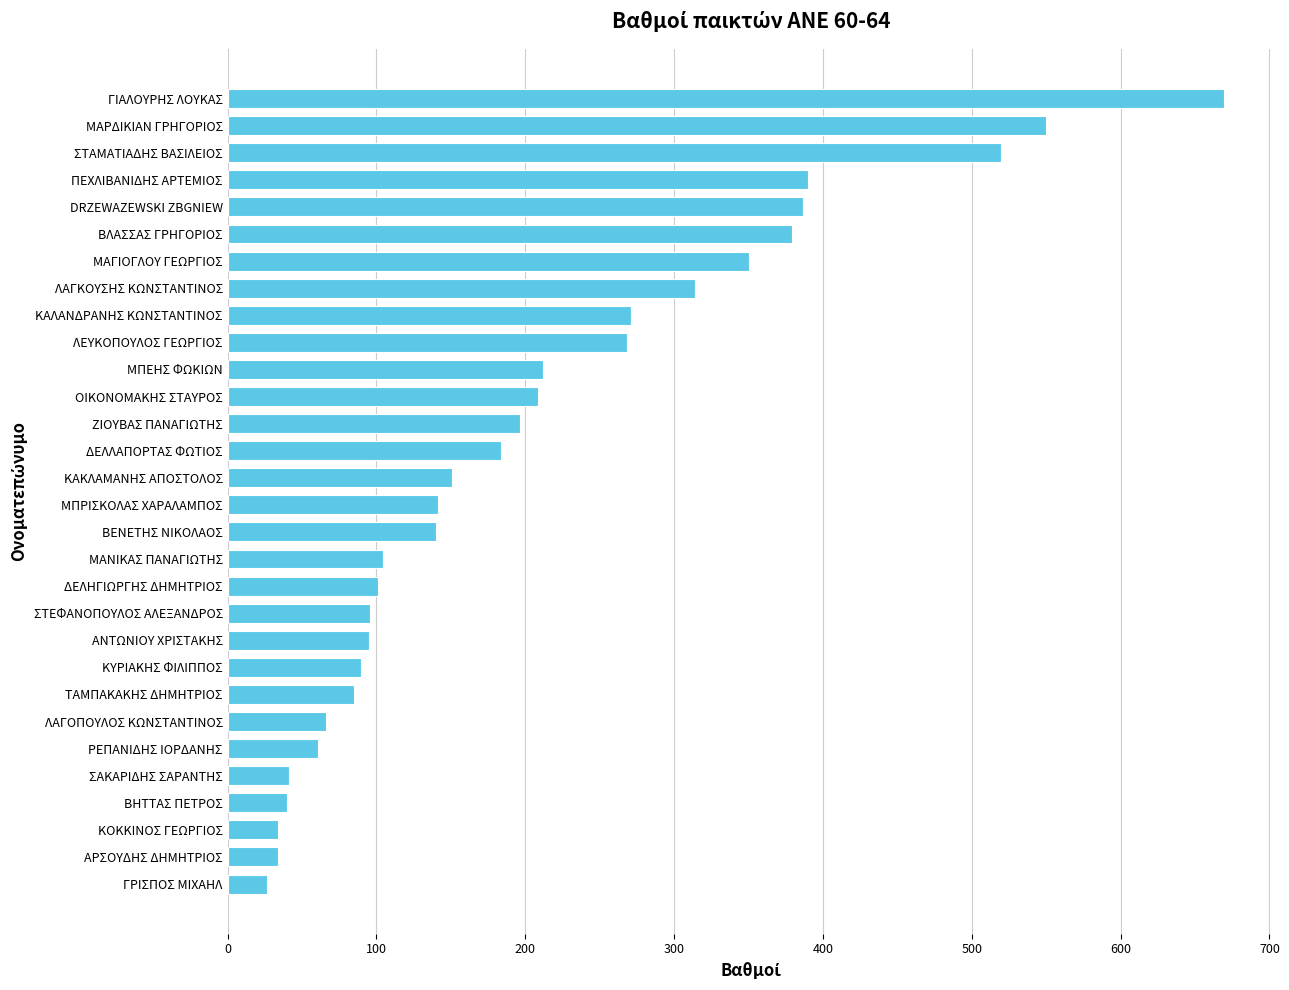

How many categories are shown in the chart?

30